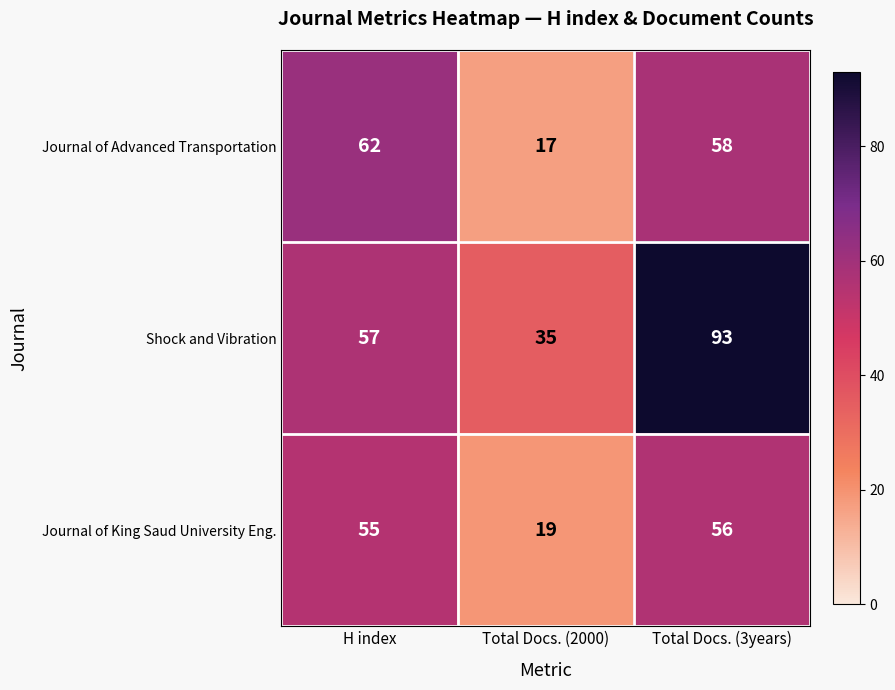

What is the spread (max minus min) of values at H index?

7